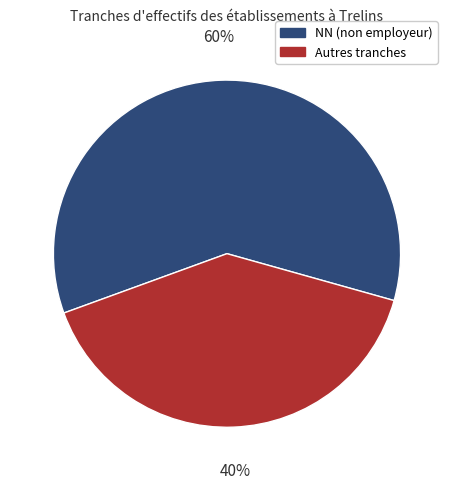

The NN (non employeur) slice represents 60% of the pie. True or false?

True